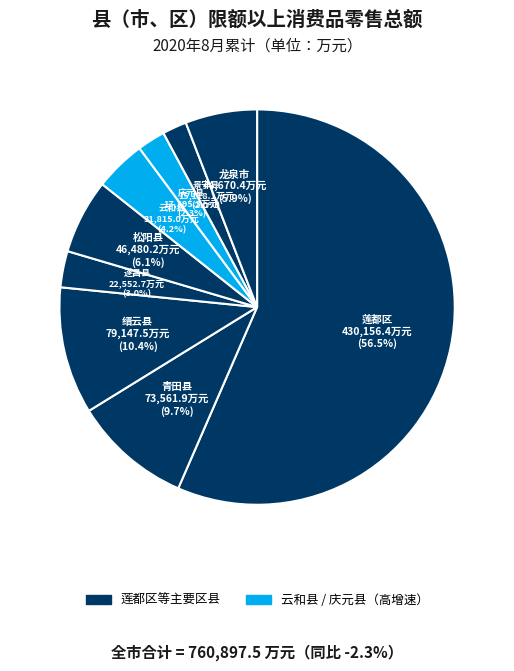

To the nearest percent, what is the difference between the largest and smallest slice percentages?

55%